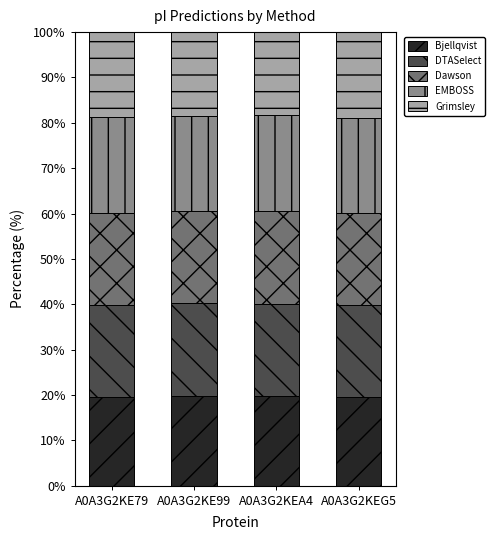

What is the sum of all Bjellqvist values?

78.7